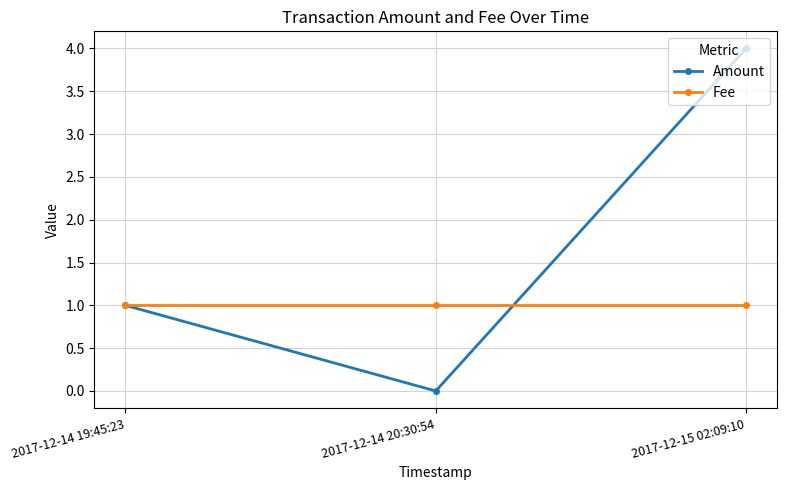

Rank the series at 2017-12-14 20:30:54 from lowest to highest value.

Amount, Fee